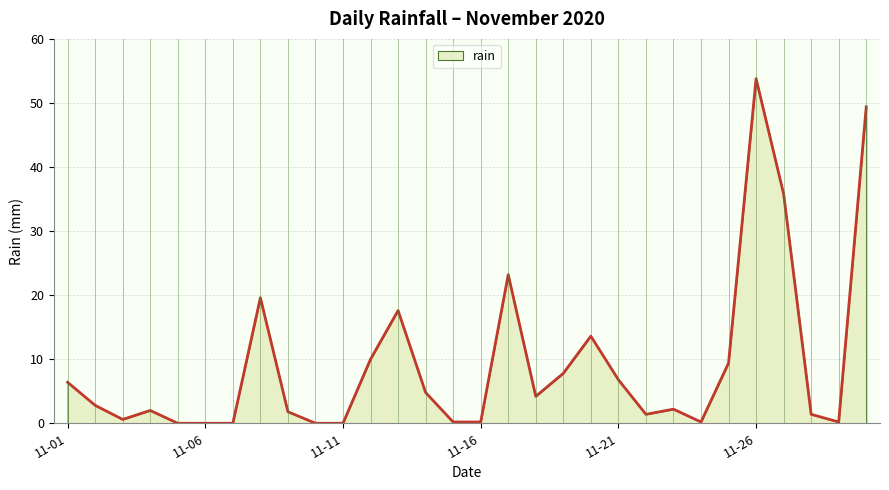

What is the maximum value shown in the chart?

53.8